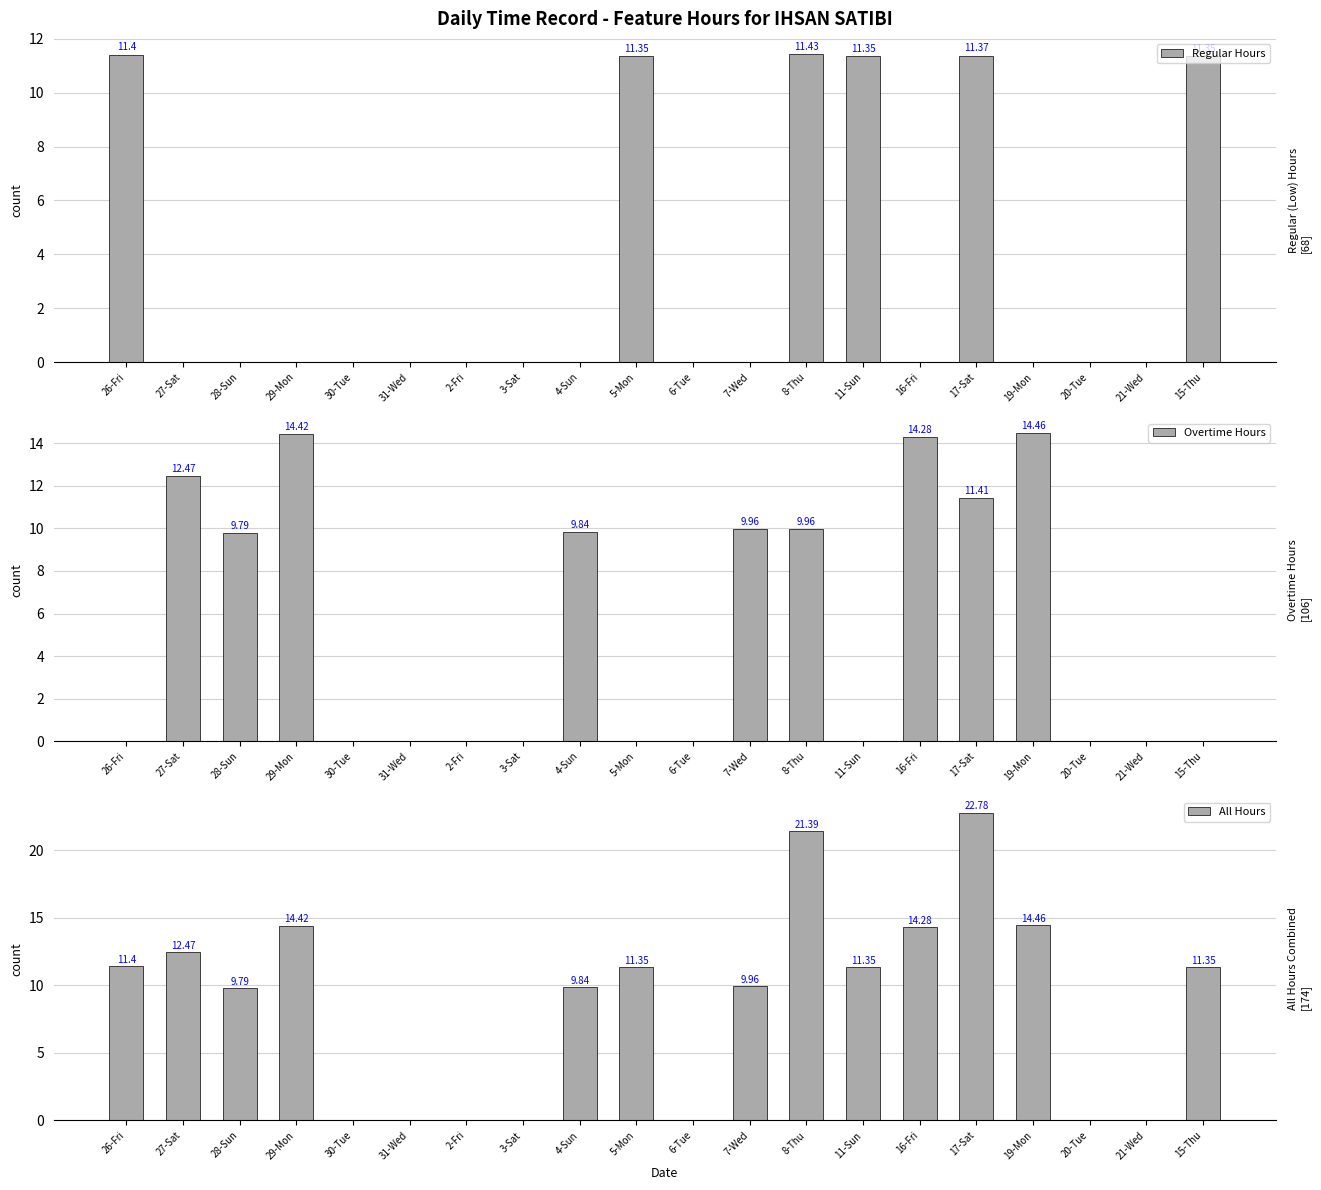

Which series has the largest total across all categories?

All Hours